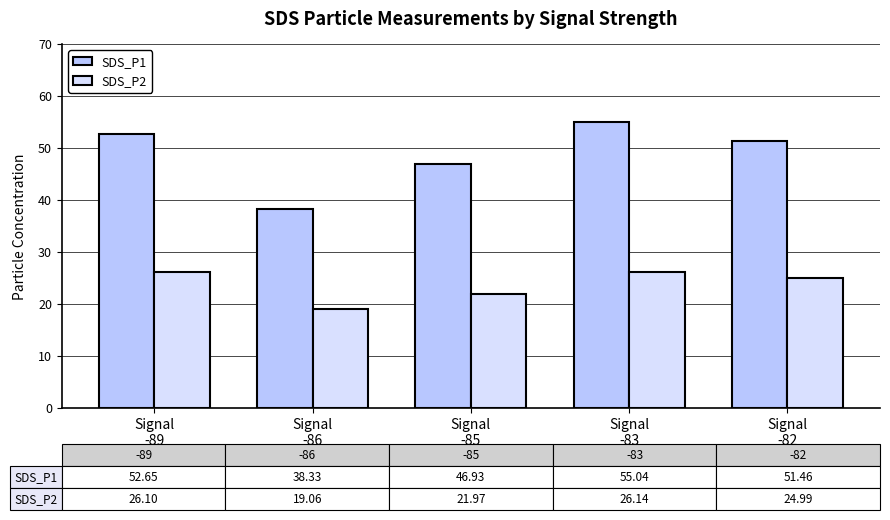

Which series has the largest total across all categories?

SDS_P1